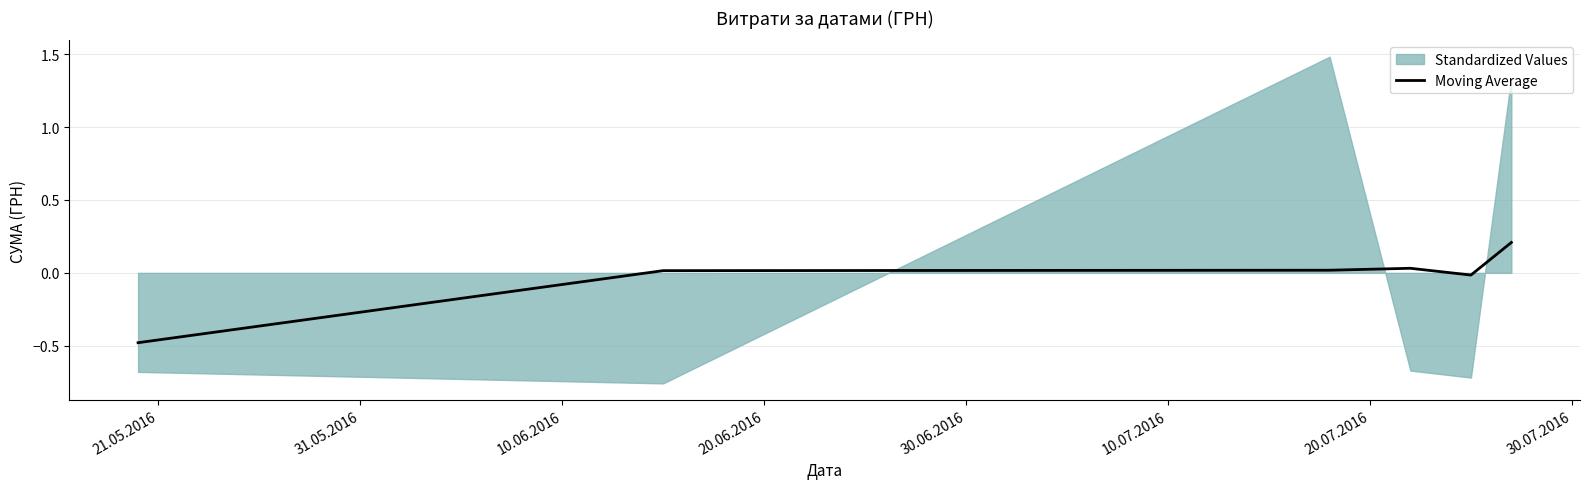

What is the minimum value for Moving Average?

-0.5